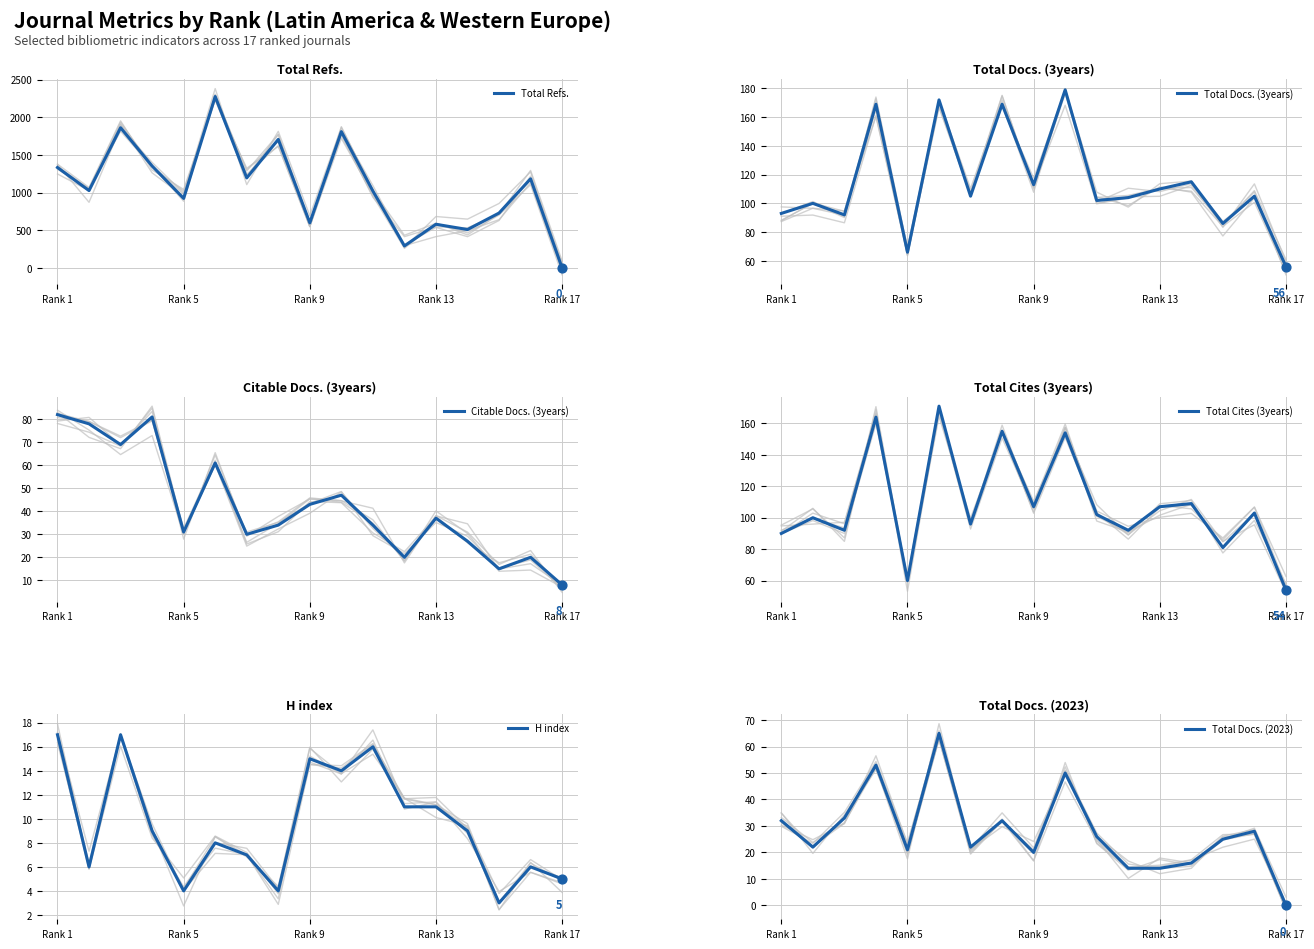

Which series contains the highest Y value?

Total Refs.